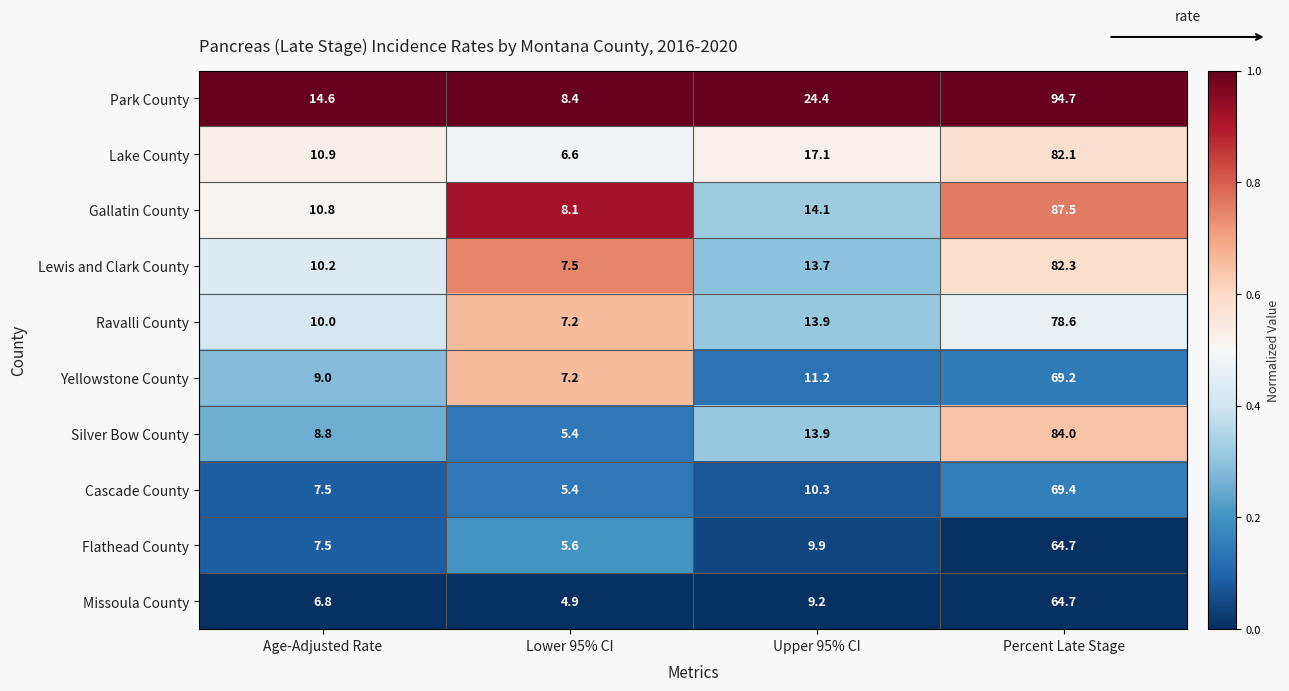

What is the total value across all series at Upper 95% CI?

137.7